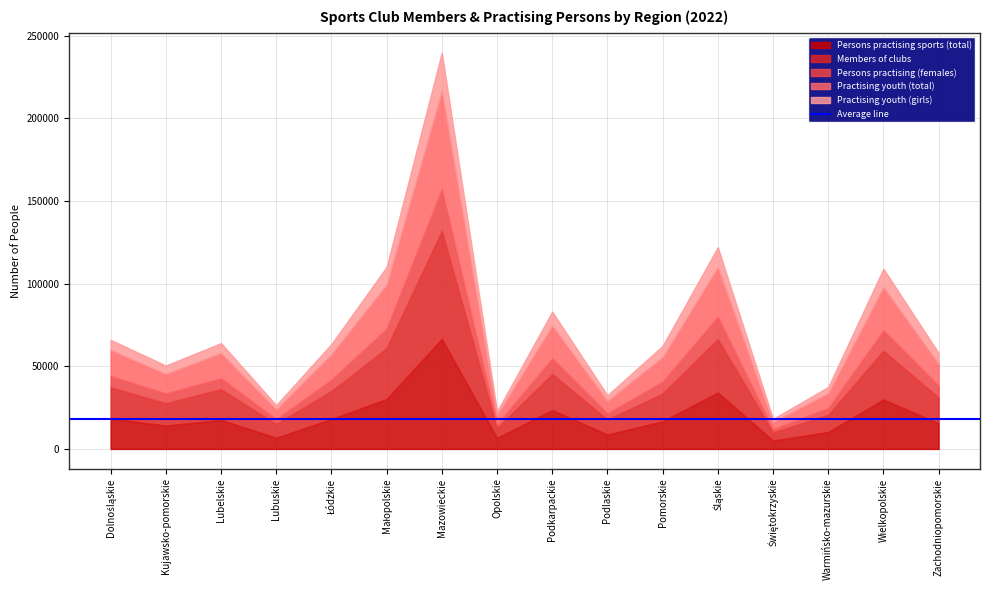

Reading left to right, extract all data points from this chart.

Persons practising sports (total): 18470	14110	17582	6734	18080	30162	66555	6637	23493	8698	16679	34099	5063	10240	29879	15580
Members of clubs: 18787	13542	18556	8409	16943	30904	65391	5934	21909	9044	16830	32448	4914	10439	29606	15512
Persons practising (females): 6835	5904	6613	2830	6801	11626	25172	2386	9355	3748	7158	13344	2023	4061	12209	7144
Practising youth (total): 15854	11891	15376	5971	15583	26881	59629	5626	20023	7622	15039	30212	4336	9079	26240	13350
Practising youth (girls): 6082	5039	5914	2570	6084	10525	23080	2078	8331	3359	6657	12001	1829	3681	11099	6501